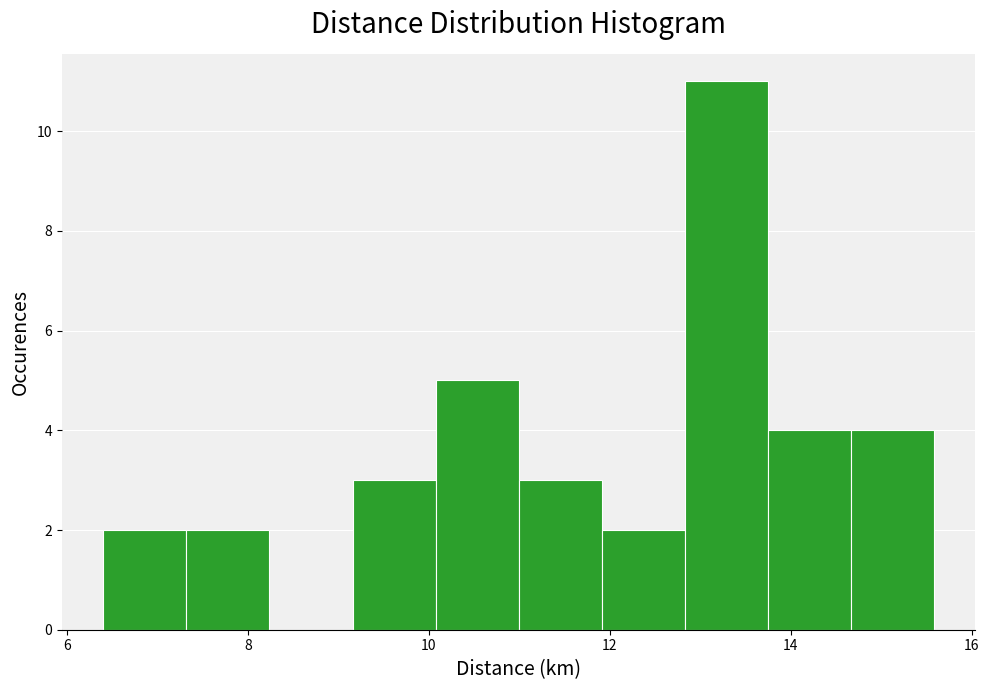

Reading left to right, transcribe this chart: for each bar, give the range it covers on the x-axis and its height. Neither the bar edges nor the heights are printed on the chart, so give them approximately, as read against the axes.

6.4 to 7.4: 2
7.4 to 8.2: 2
8.2 to 9.2: 0
9.2 to 10.0: 3
10.0 to 11.0: 5
11.0 to 12.0: 3
12.0 to 12.8: 2
12.8 to 13.8: 11
13.8 to 14.6: 4
14.6 to 15.6: 4